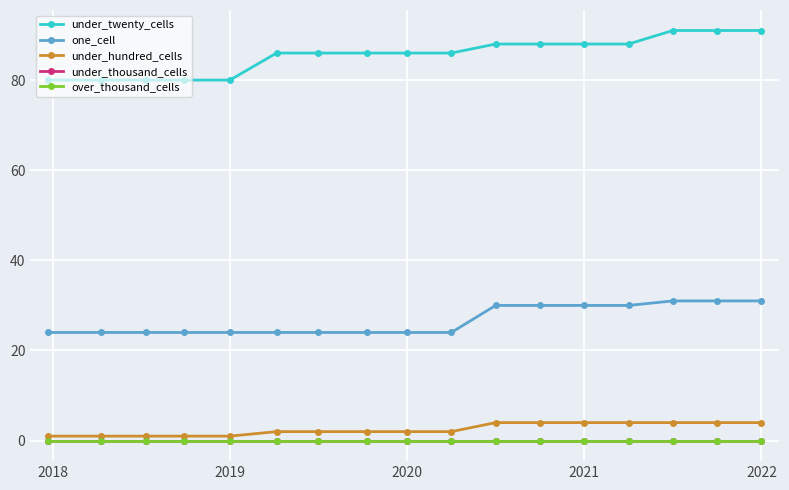

List the series in order of their peak value, highest first.

under_twenty_cells, one_cell, under_hundred_cells, under_thousand_cells, over_thousand_cells